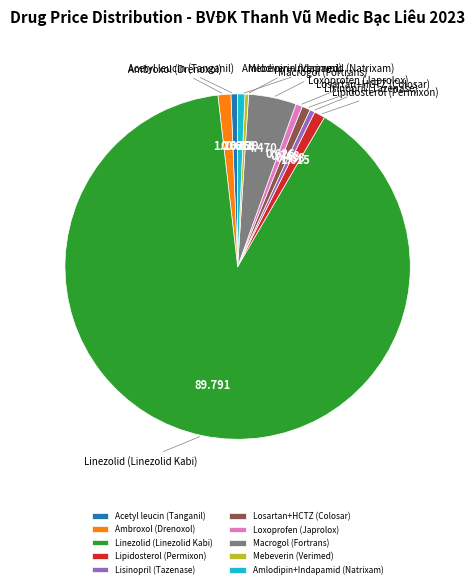

Which category has the biggest portion of the pie?

Linezolid (Linezolid Kabi)